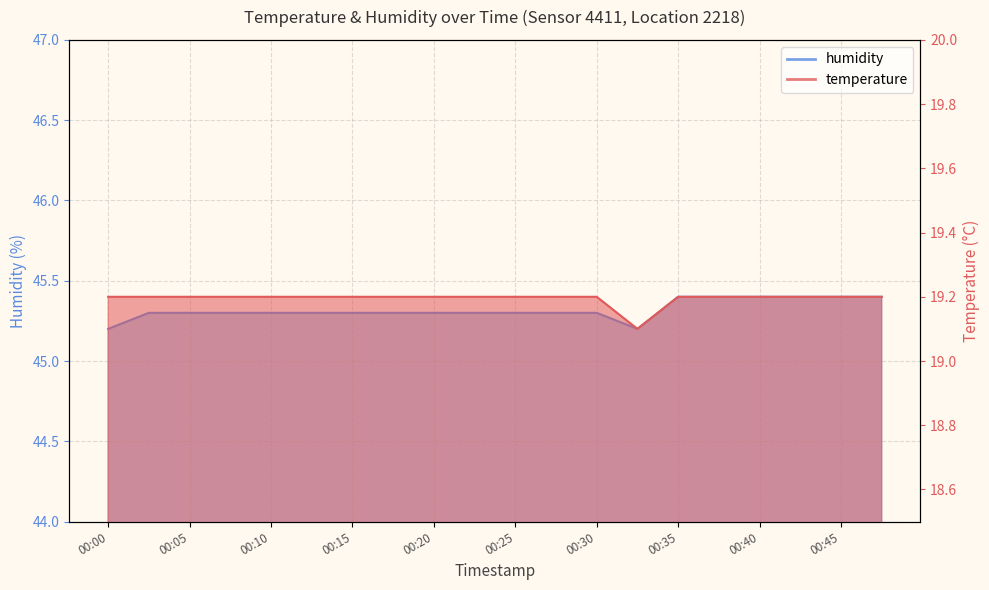

Which category has the lowest value in the humidity series?

00:00